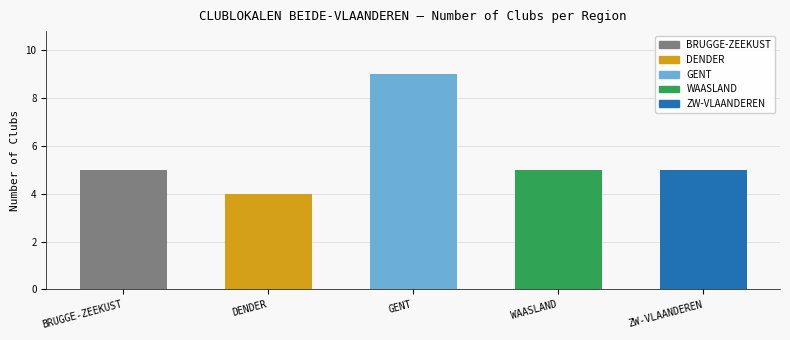

What is the smallest value displayed?

4